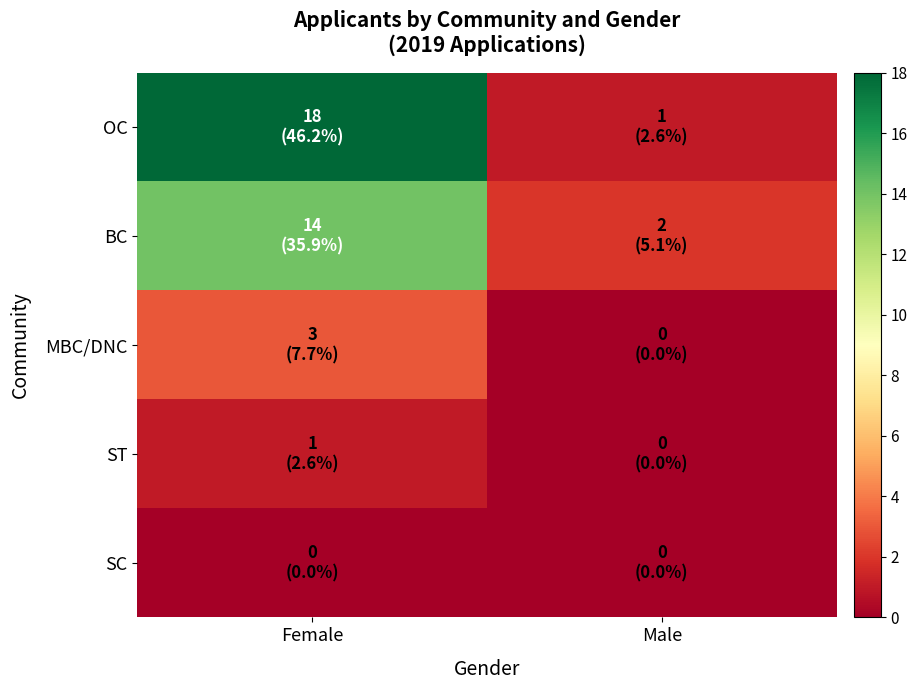

Reading left to right, transcribe all the data shown in this chart.

OC: Female=18	Male=1
BC: Female=14	Male=2
MBC/DNC: Female=3	Male=0
ST: Female=1	Male=0
SC: Female=0	Male=0